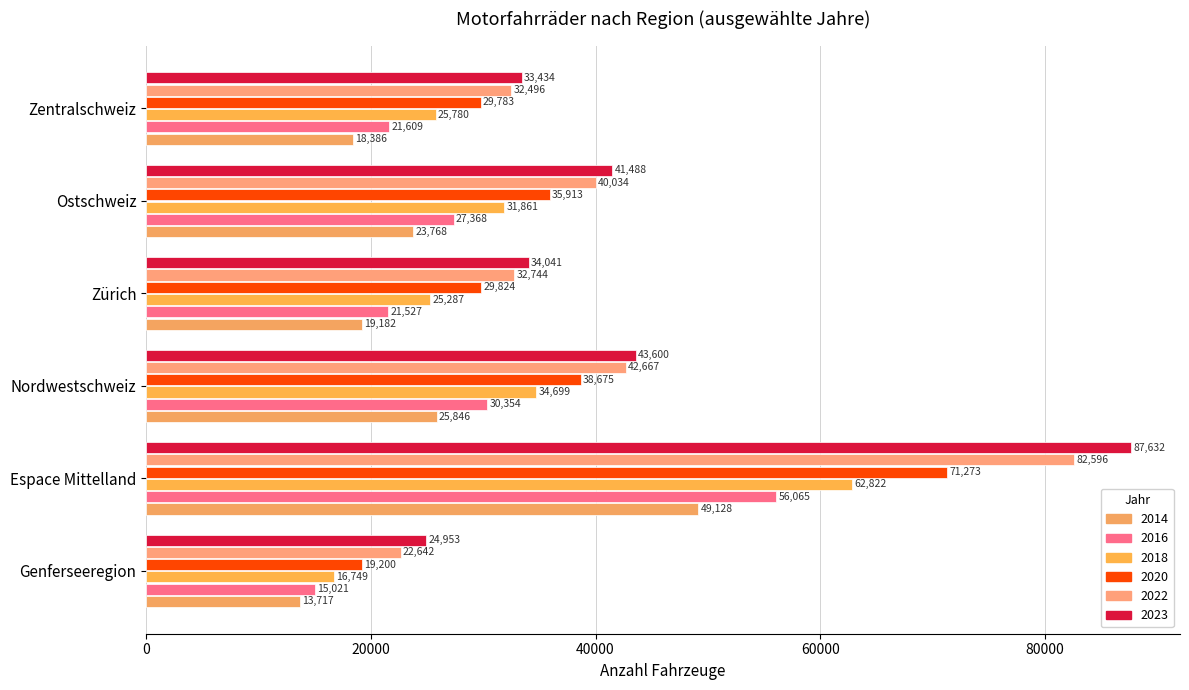

Rank the categories by 2016 value from lowest to highest.

Genferseeregion, Zürich, Zentralschweiz, Ostschweiz, Nordwestschweiz, Espace Mittelland